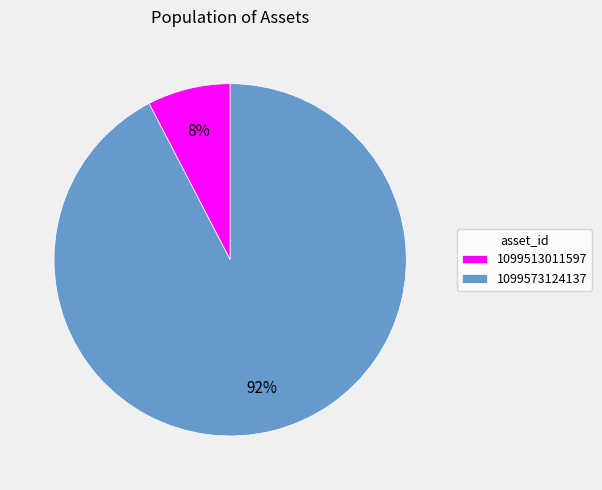

What percentage is the 1099513011597 slice, to the nearest percent?

8%